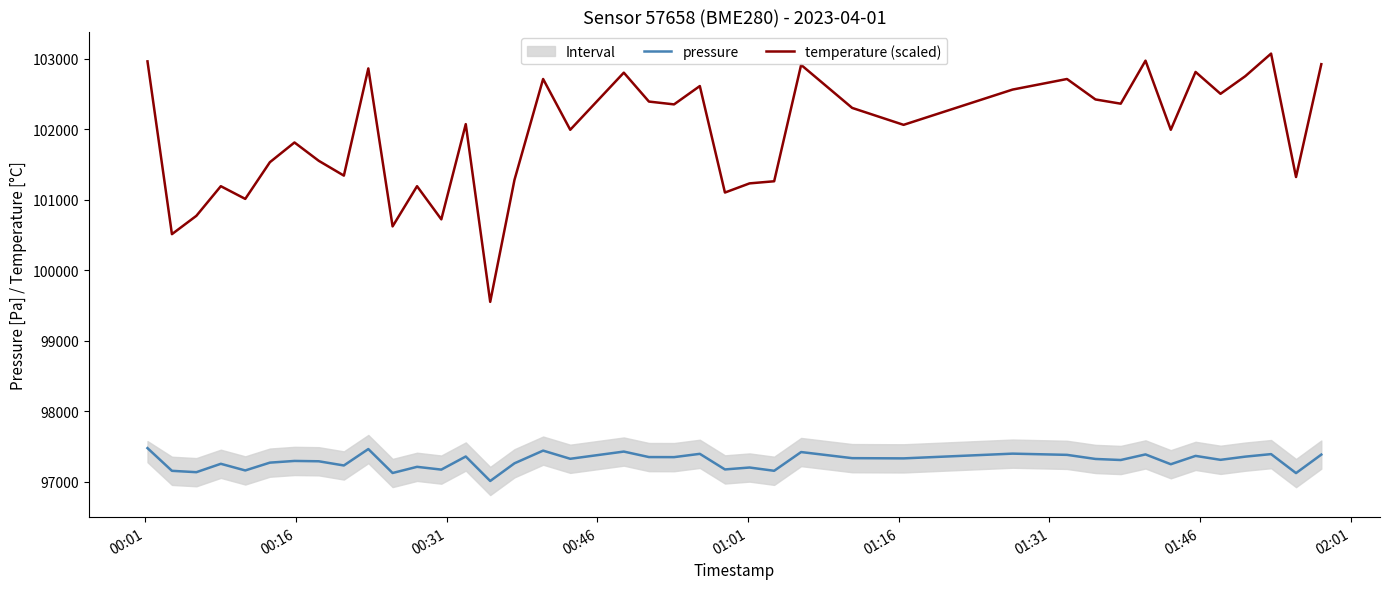

True or false: temperature (scaled) and pressure cross at least once.

False